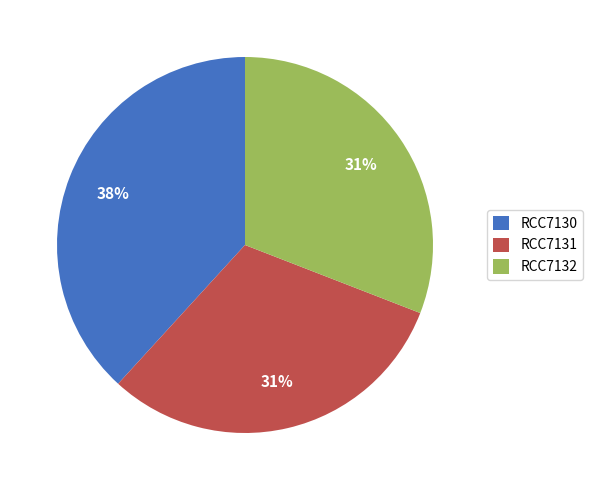

What is the largest slice in the pie chart?

RCC7130